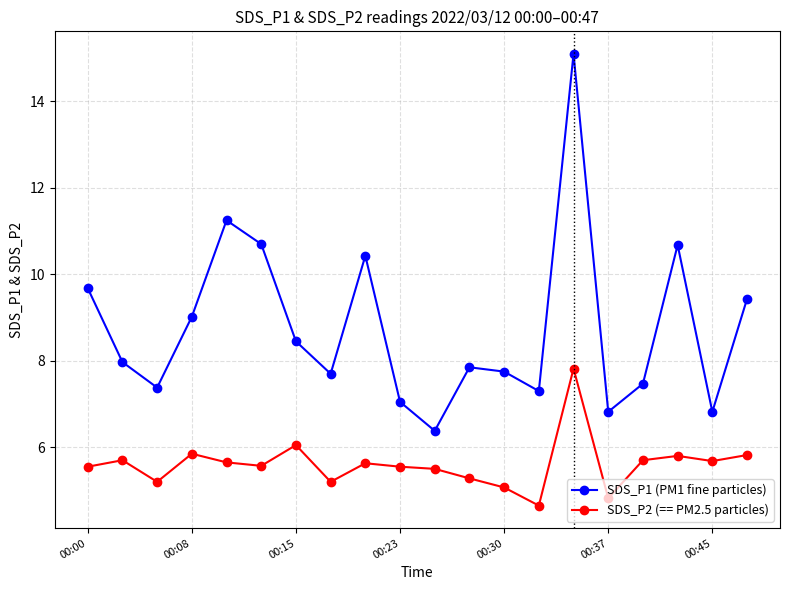

Does the chart display data point markers on the line(s)?

Yes